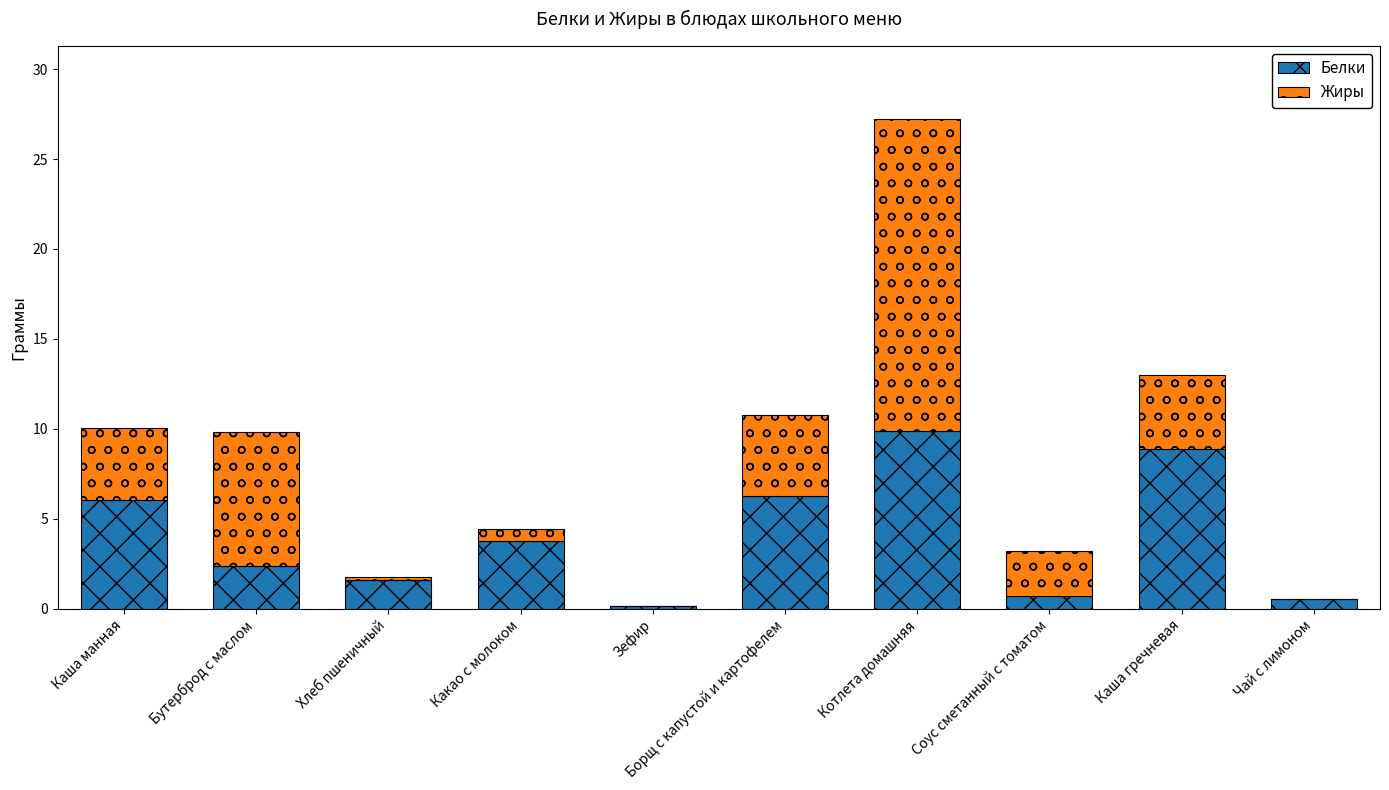

What is the total value across all series at Котлета домашняя?

27.2